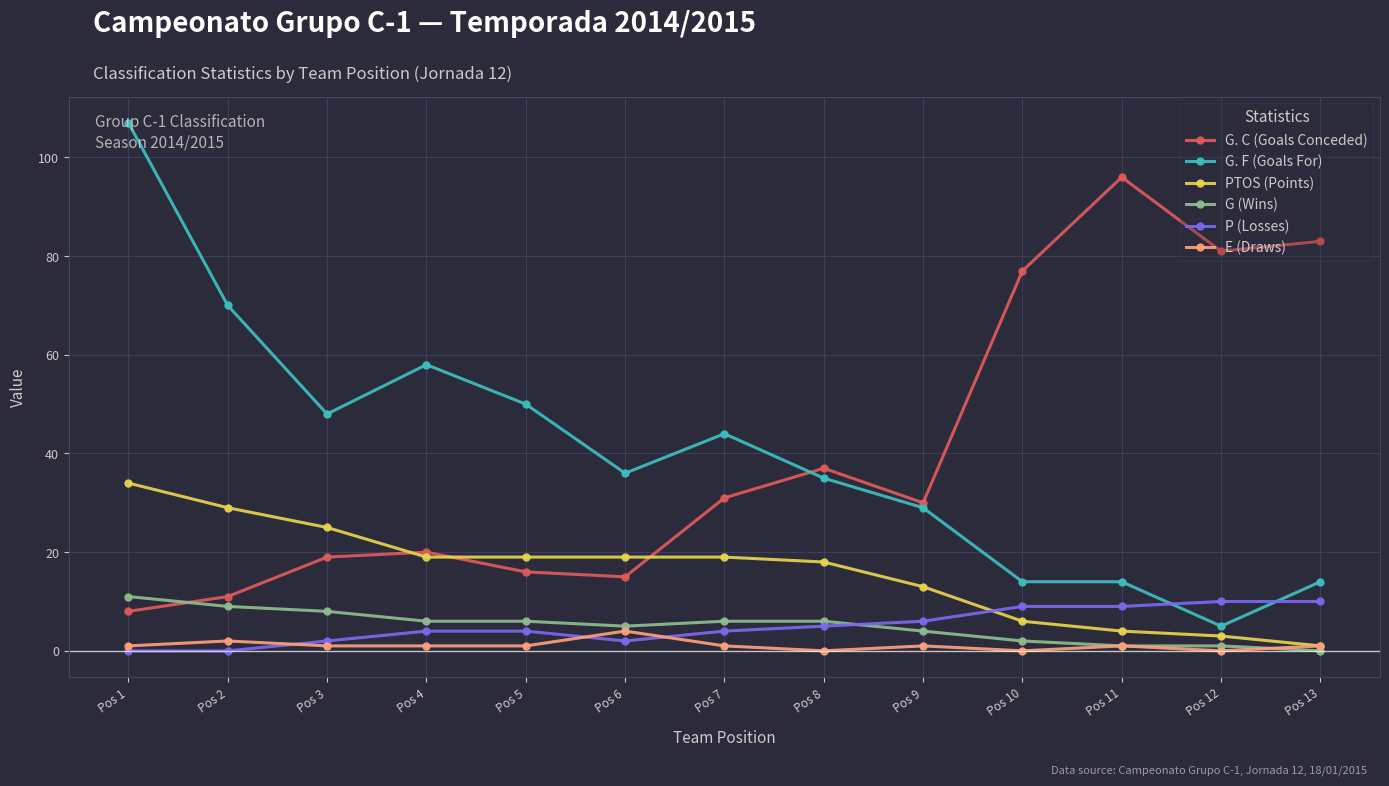

What is the value of the G. F (Goals For) point at the 4th from the left?

58